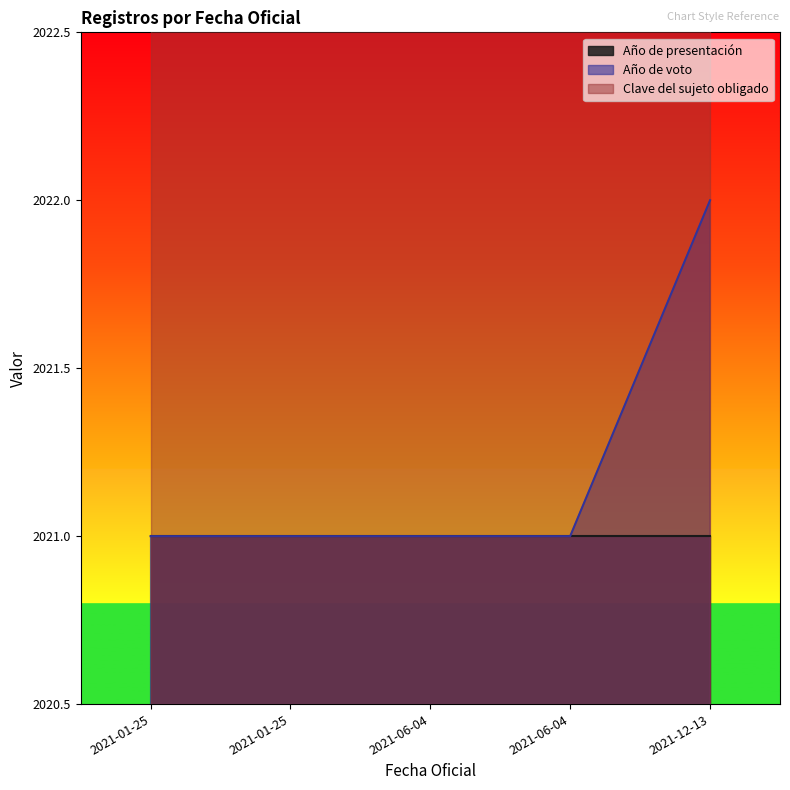

Which series changed the most between 2021-01-25 and 2021-12-13?

Año de voto